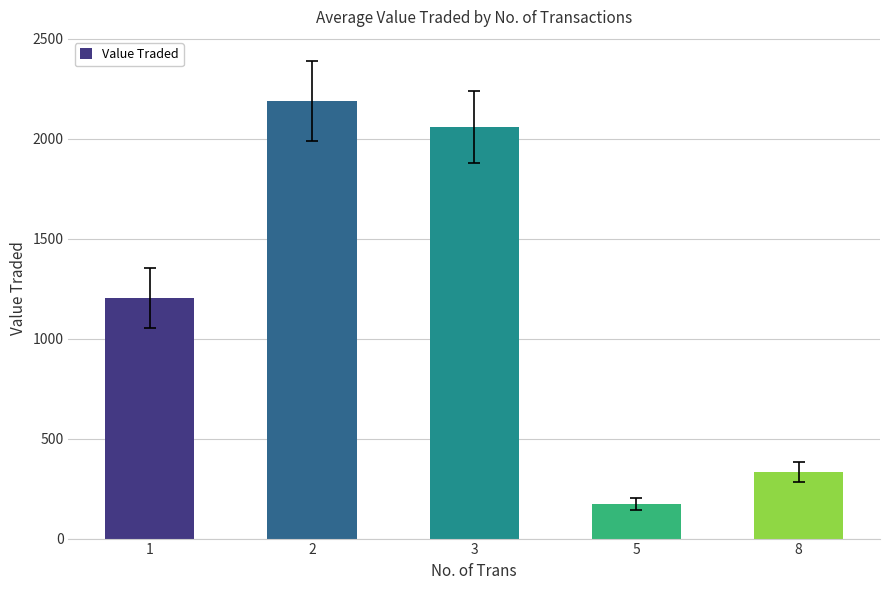

Which label corresponds to the smallest value in the chart?

5